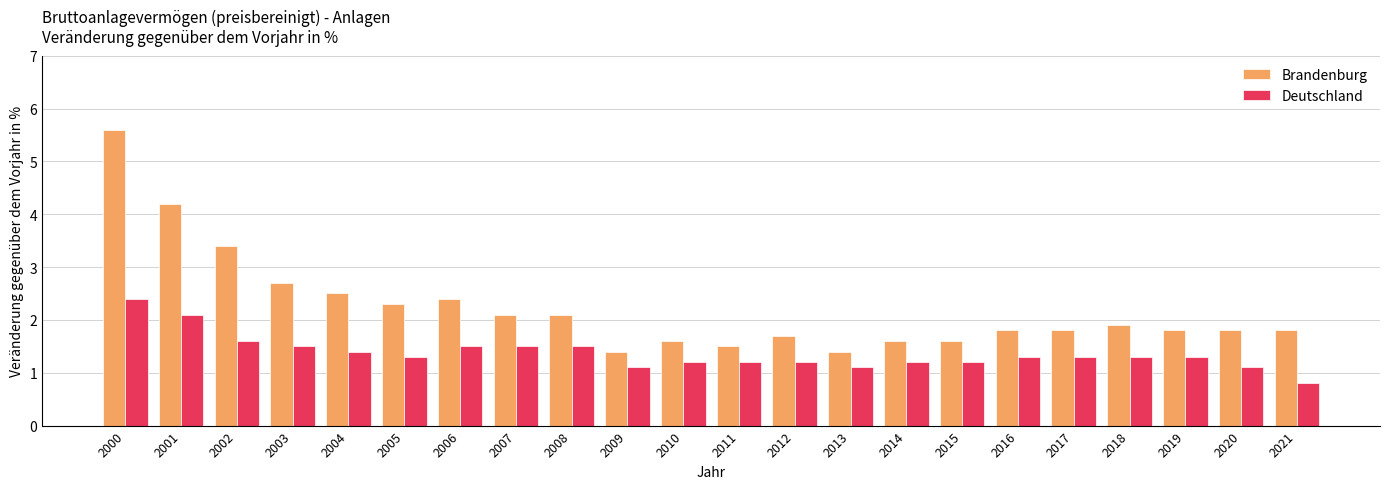

Which series changed the most between 2000 and 2011?

Brandenburg